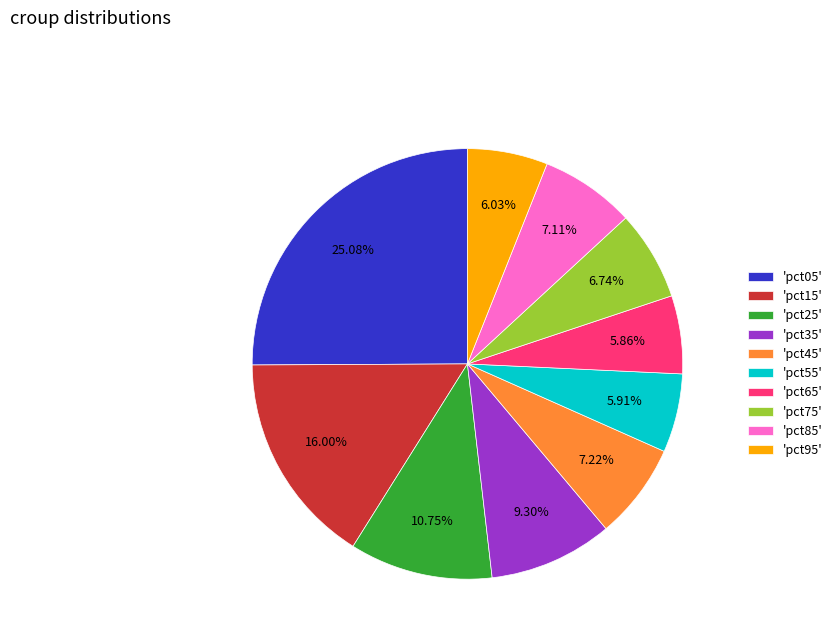

How many segments does this pie chart have?

10